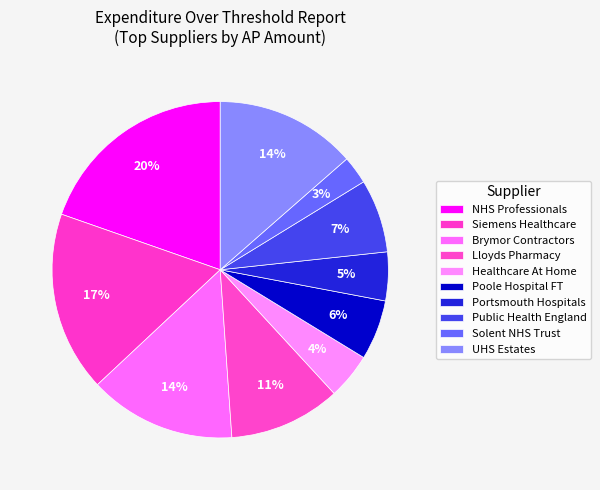

Count the number of slices in the pie.

10